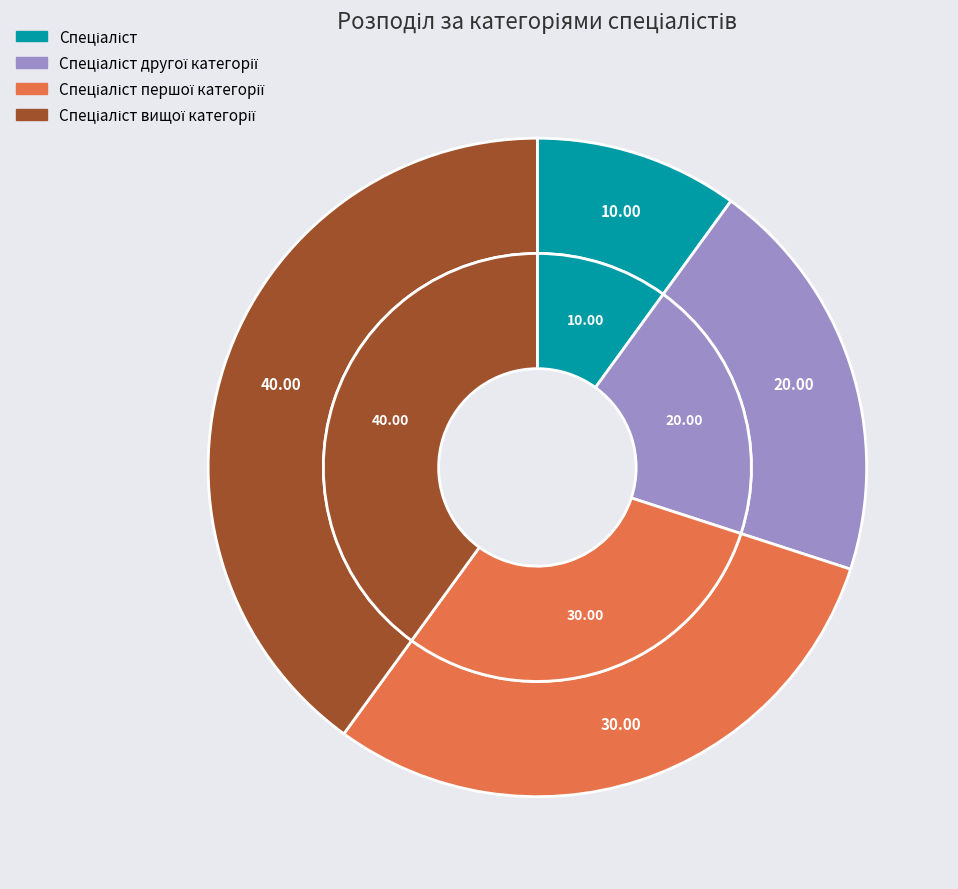

Which slice is the largest?

Спеціаліст вищої категорії